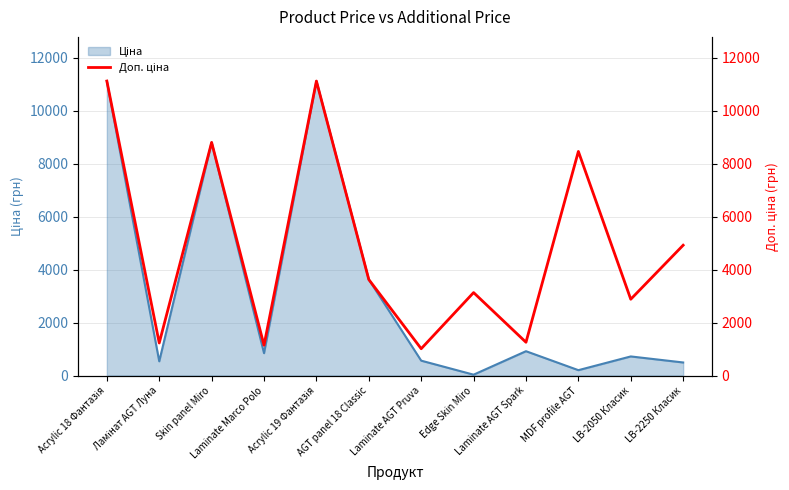

At which category does the chart reach its peak across all series?

Acrylic 18 Фантазія